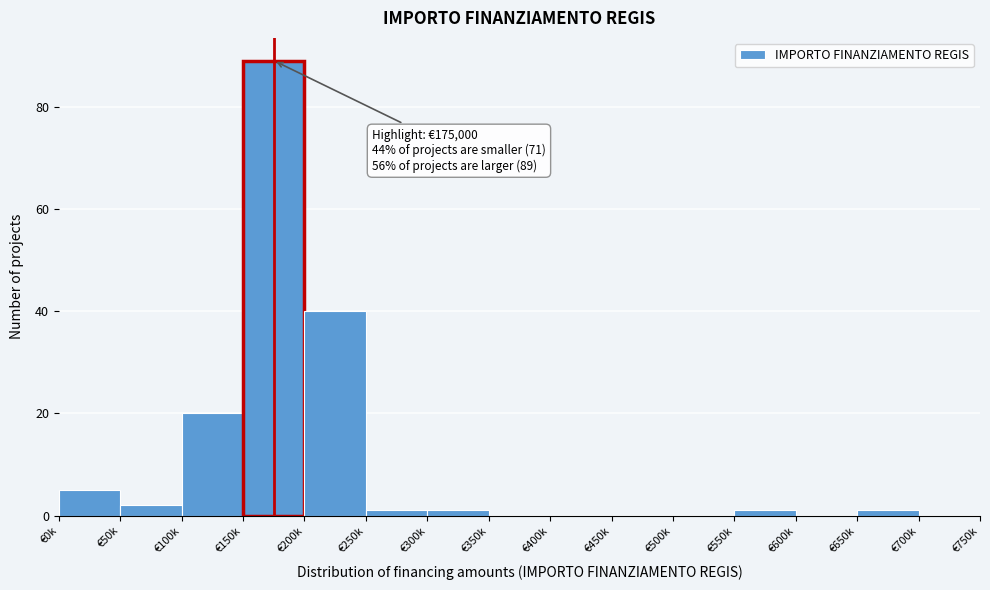

Reading left to right, extract all data points from this chart.

€0k=5	€50k=2	€100k=20	€150k=89	€200k=40	€250k=1	€300k=1	€350k=0	€400k=0	€450k=0	€500k=0	€550k=1	€600k=0	€650k=1	€700k=0